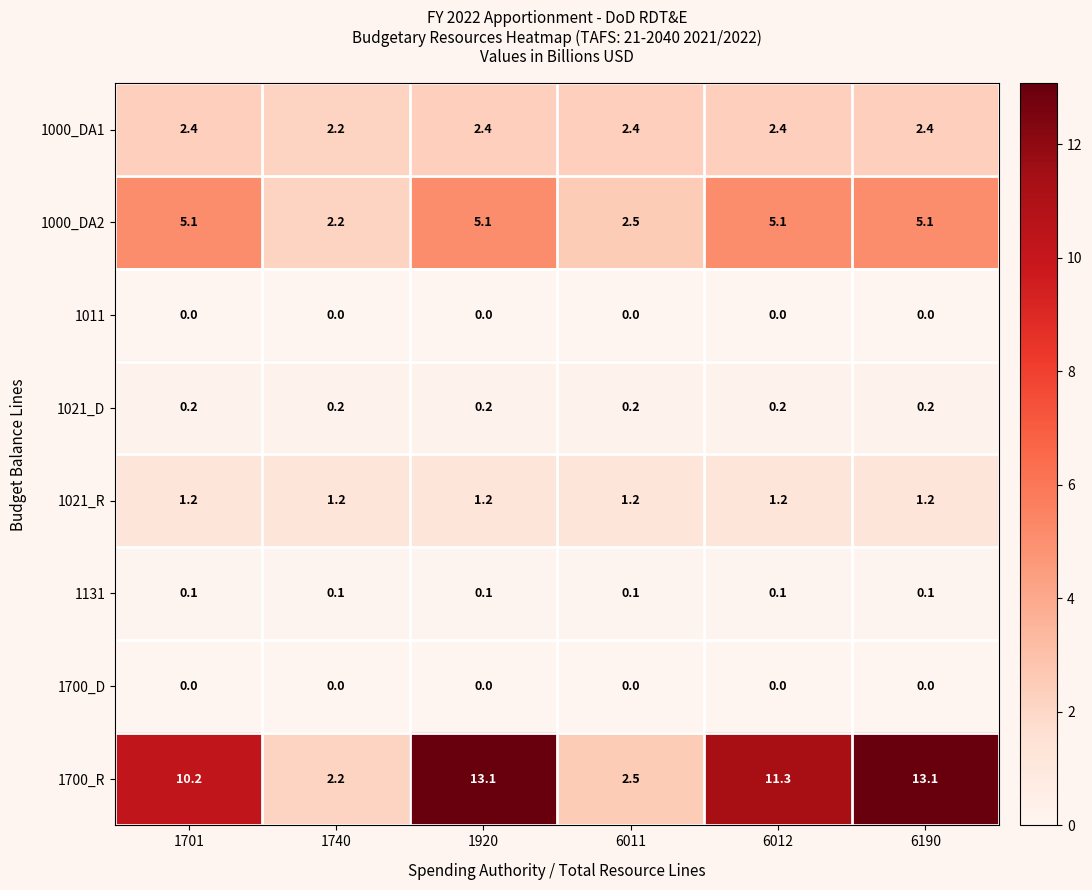

What is the greatest value displayed?

13.1